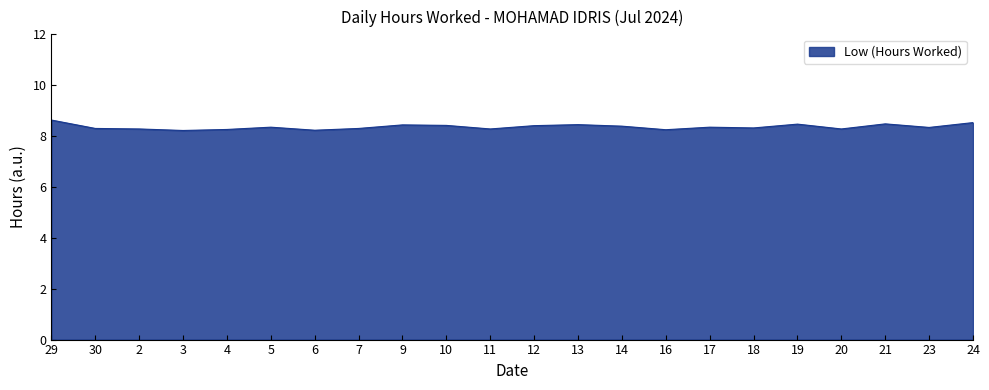

What position from the right is 2?

20